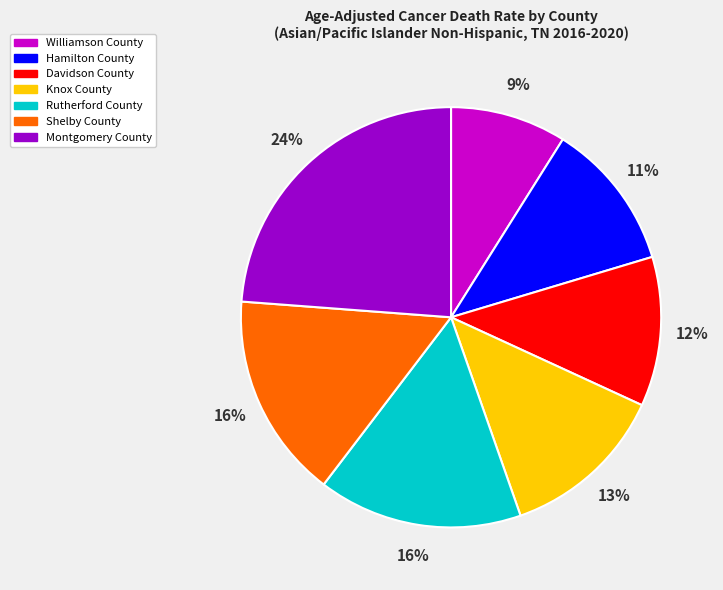

Does Shelby County represent more than half of the total?

No